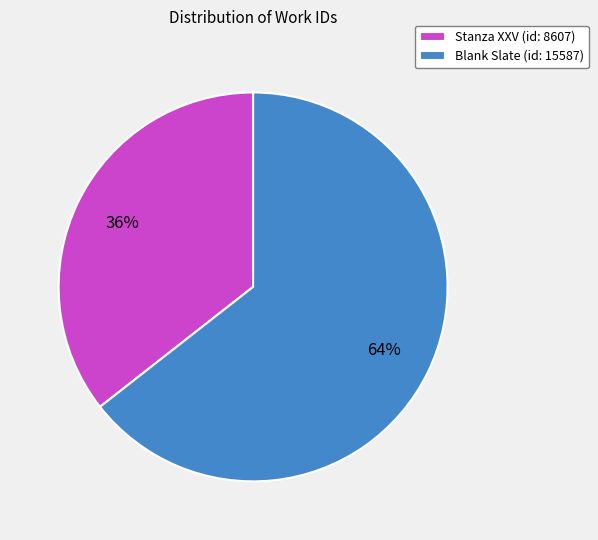

Is Blank Slate (id: 15587) the majority of the pie?

Yes